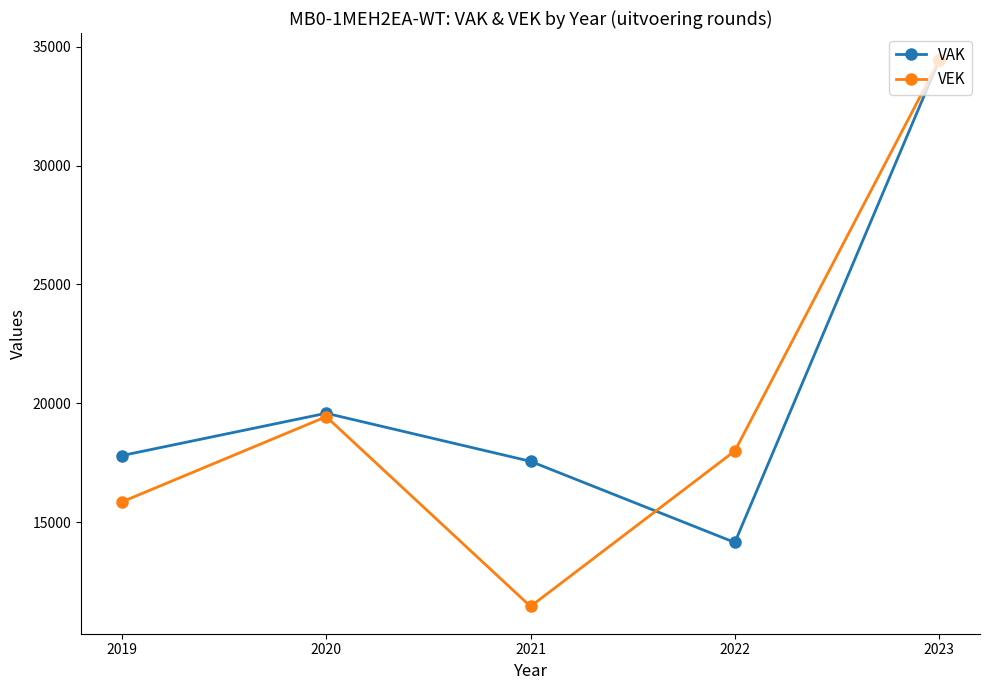

At how many categories does at least one series exceed 20696?

1